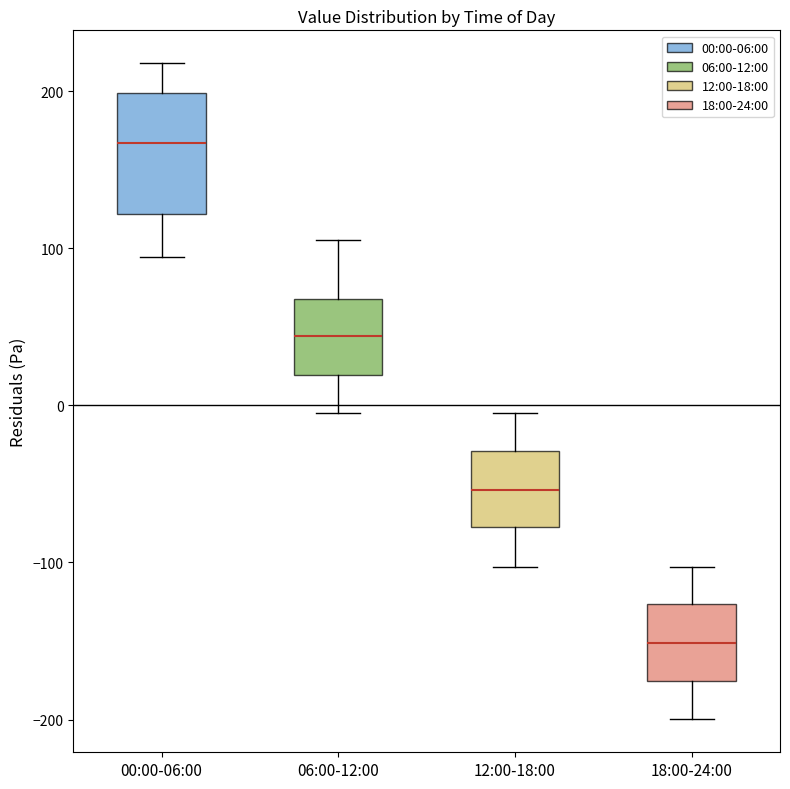

Reading left to right, transcribe this box plot: for each box, give where its median line is, the range the box spans, and where its two whiskers end, as read against the y-axis. The values are not printed on the chart, so give them approximately, as read against the axis.

00:00-06:00: median 170, box 120 to 200, whiskers 90 to 220
06:00-12:00: median 40, box 20 to 70, whiskers 0 to 110
12:00-18:00: median -50, box -80 to -30, whiskers -100 to 0
18:00-24:00: median -150, box -180 to -130, whiskers -200 to -100